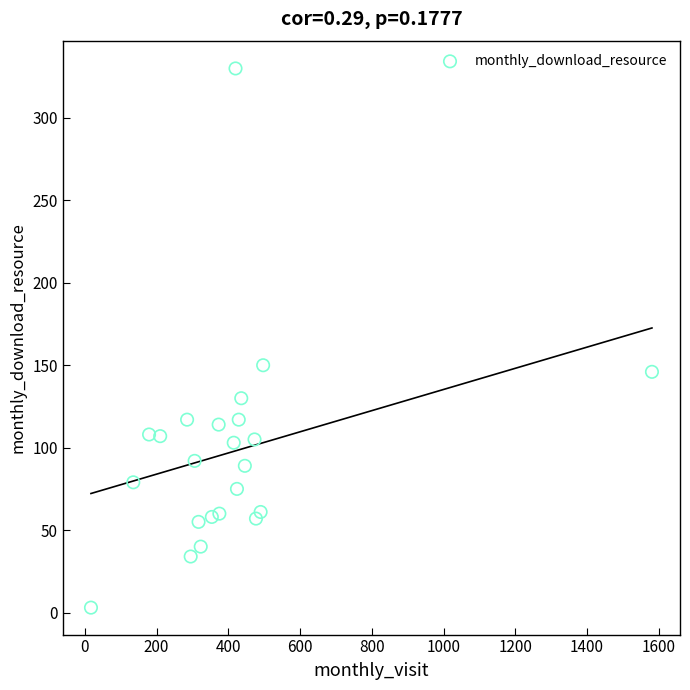

What is the range of X values (max minus min)?

1564